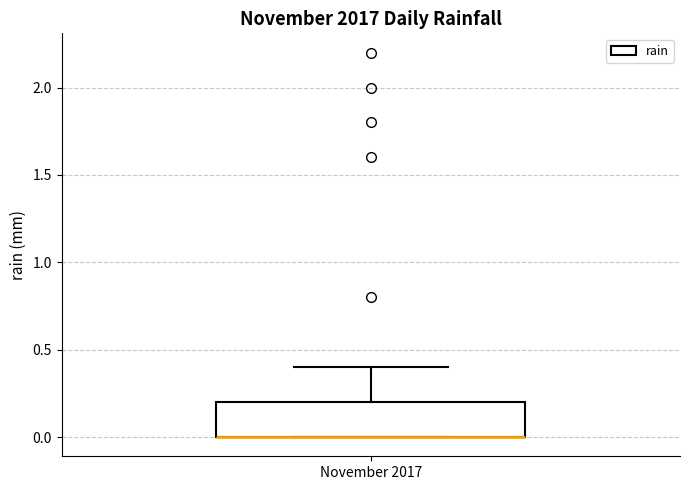

Transcribe this box plot: give where the median line is, the range the box spans, and where the two whiskers end, as read against the y-axis. The values are not printed on the chart, so give them approximately, as read against the axis.

median 0.0 (drawn on the box's lower edge), box 0.0 to 0.2, whiskers 0.0 to 0.4